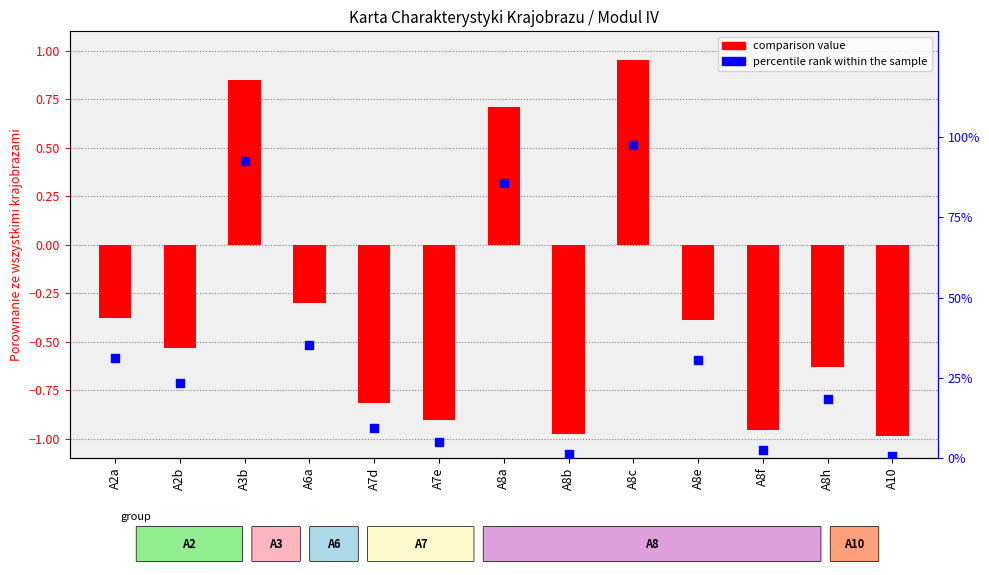

At which category is the sum across all series the highest?

A8c